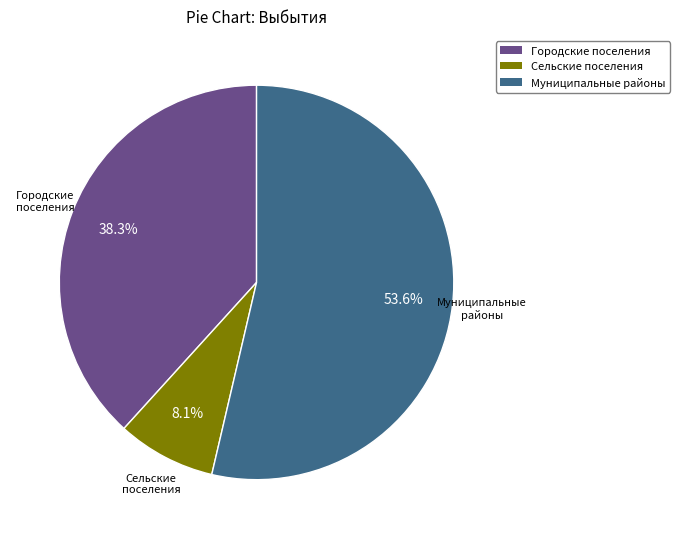

How much of the chart is everything except Сельские поселения?

91.9%